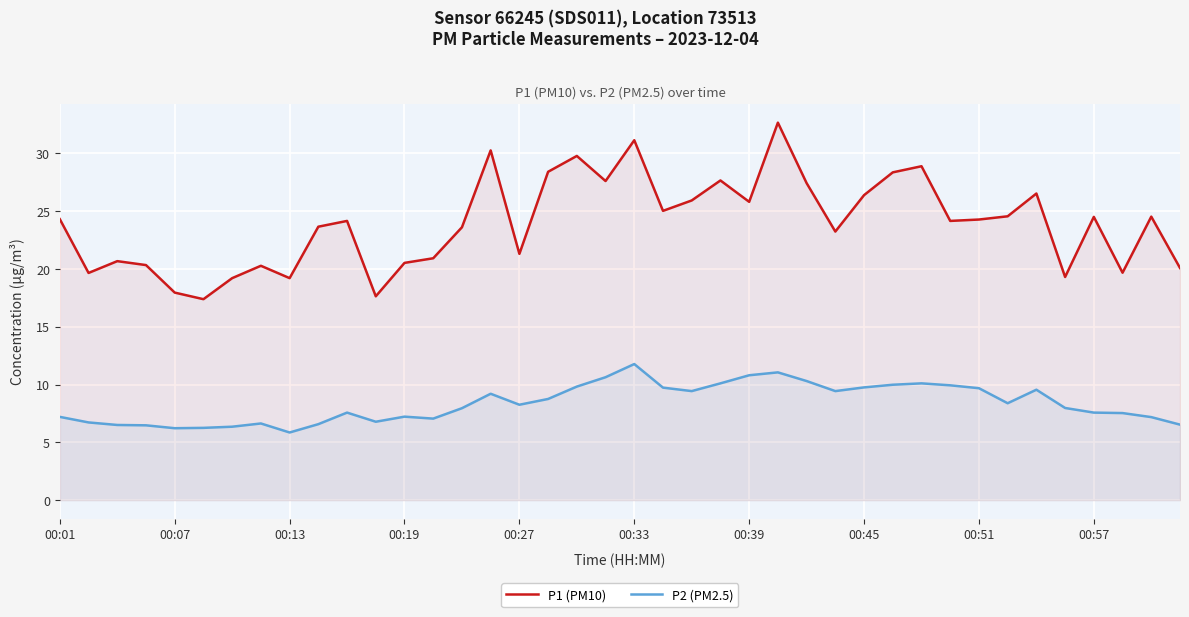

Read the P2 (PM2.5) value at 00:51.

9.7